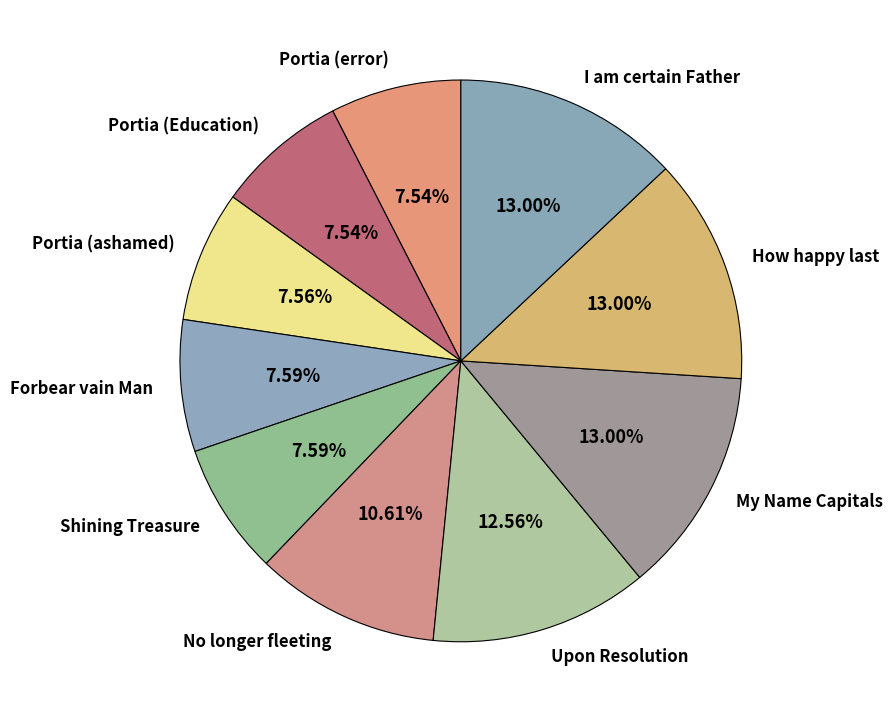

To the nearest percent, what percentage of the pie is Portia (ashamed)?

8%